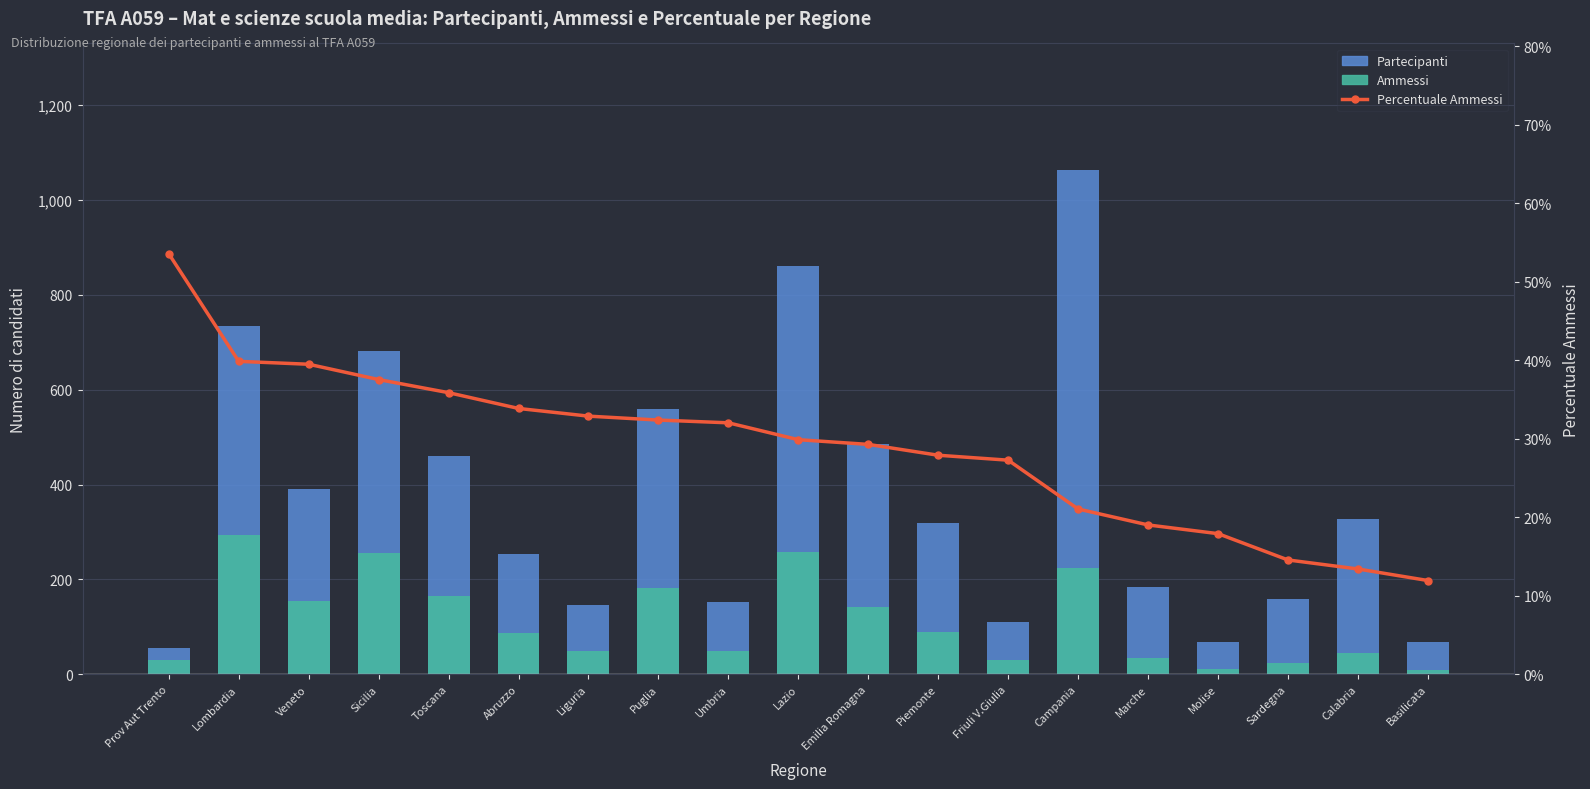

Where does the Ammessi series first go above 86?

Lombardia